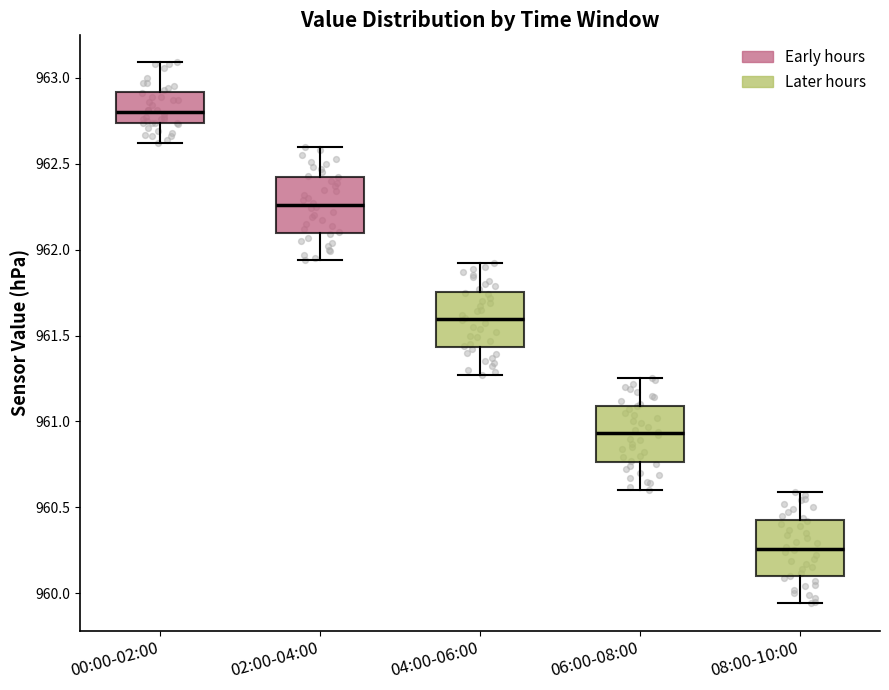

Reading left to right, read every box against the y-axis: the position of its median line, the range the box covers, and the ends of its whiskers. The values are not printed on the chart, so give them approximately, as read against the axis.

00:00-02:00: median 962.80, box 962.75 to 962.90, whiskers 962.60 to 963.10
02:00-04:00: median 962.25, box 962.10 to 962.40, whiskers 961.95 to 962.60
04:00-06:00: median 961.60, box 961.45 to 961.75, whiskers 961.25 to 961.90
06:00-08:00: median 960.95, box 960.75 to 961.10, whiskers 960.60 to 961.25
08:00-10:00: median 960.25, box 960.10 to 960.45, whiskers 959.95 to 960.60